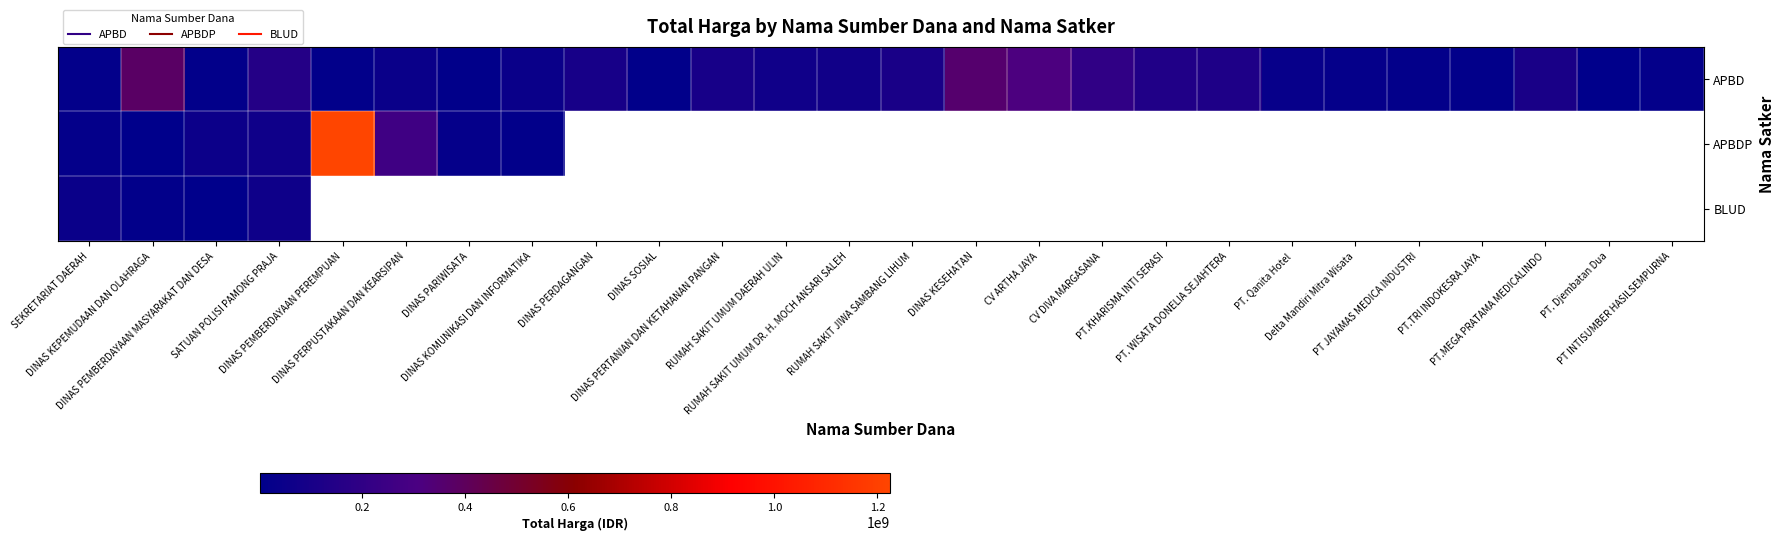

What value does the APBD series have at RUMAH SAKIT UMUM DAERAH ULIN?

70000000.0